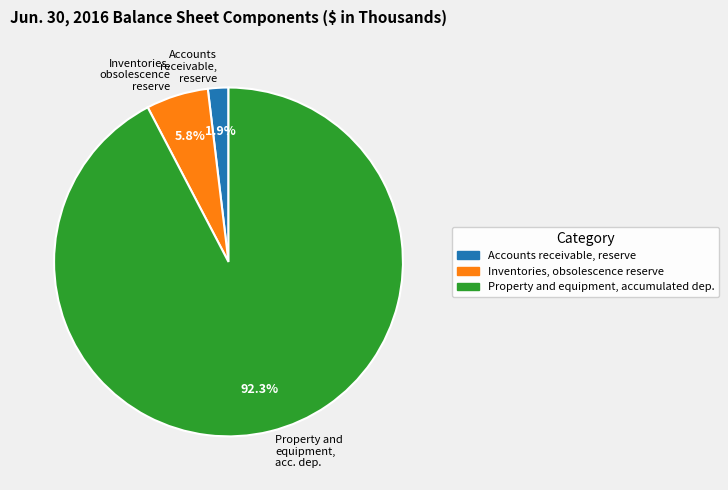

Which slice is the largest?

Property and equipment, accumulated dep.